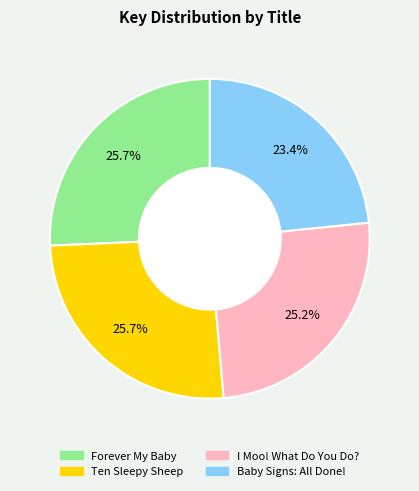

To the nearest percent, what is the average slice percentage?

25%